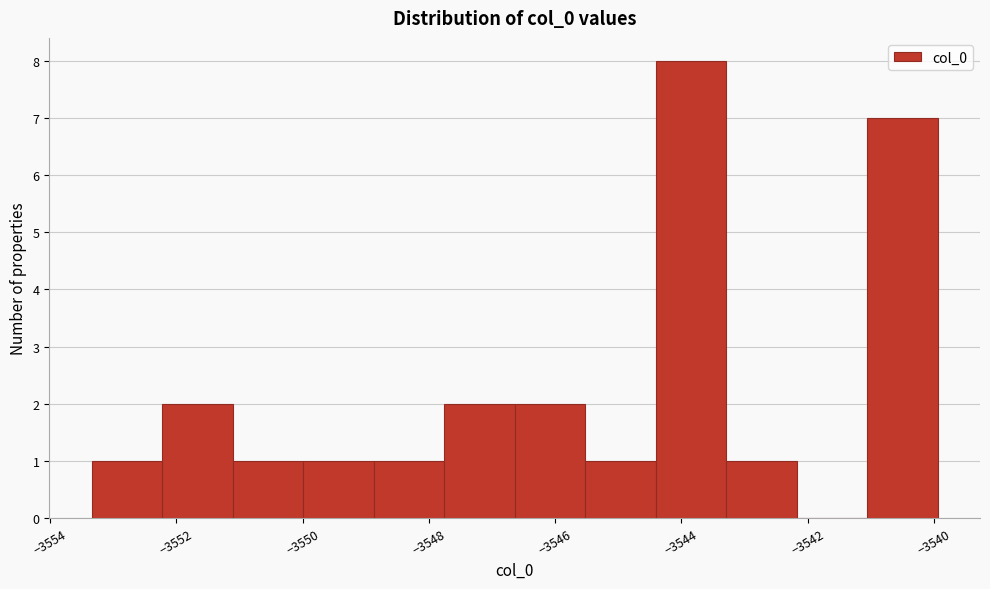

Over which range of the x-axis is the bar tallest?

-3544.4 to -3543.2